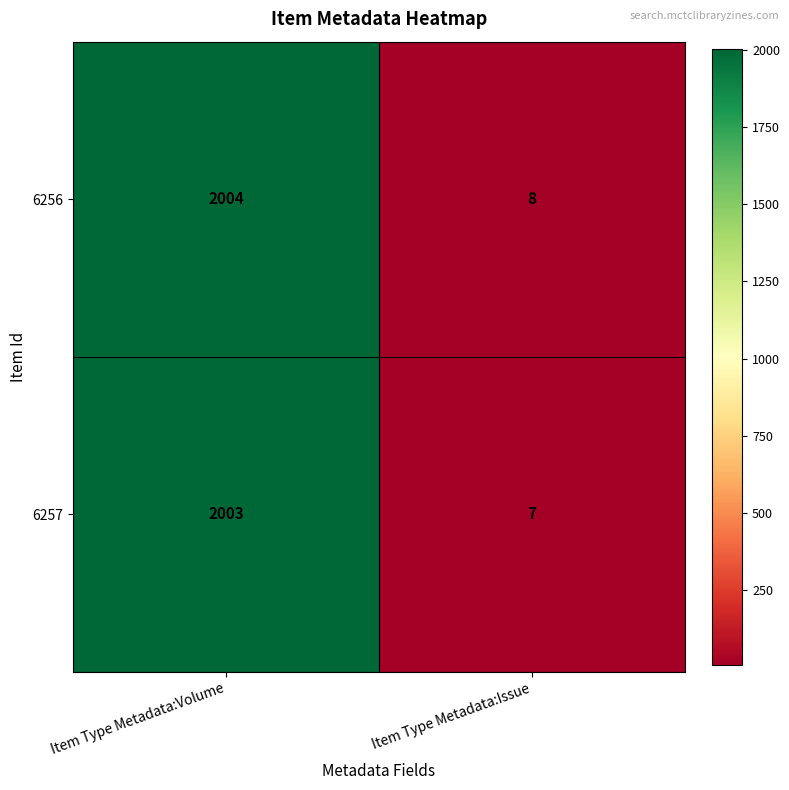

Reading right to left, list all the values displayed in this chart.

6256: Item Type Metadata:Issue=8	Item Type Metadata:Volume=2004
6257: Item Type Metadata:Issue=7	Item Type Metadata:Volume=2003